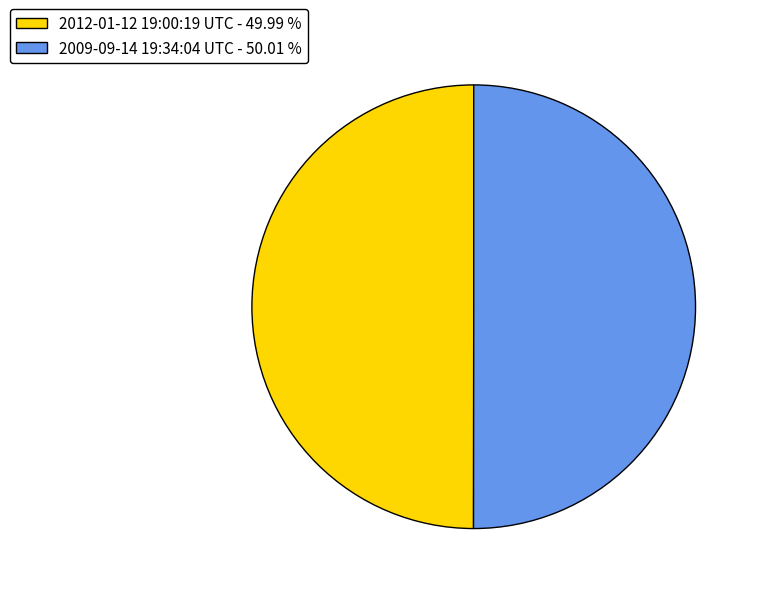

How many segments does this pie chart have?

2